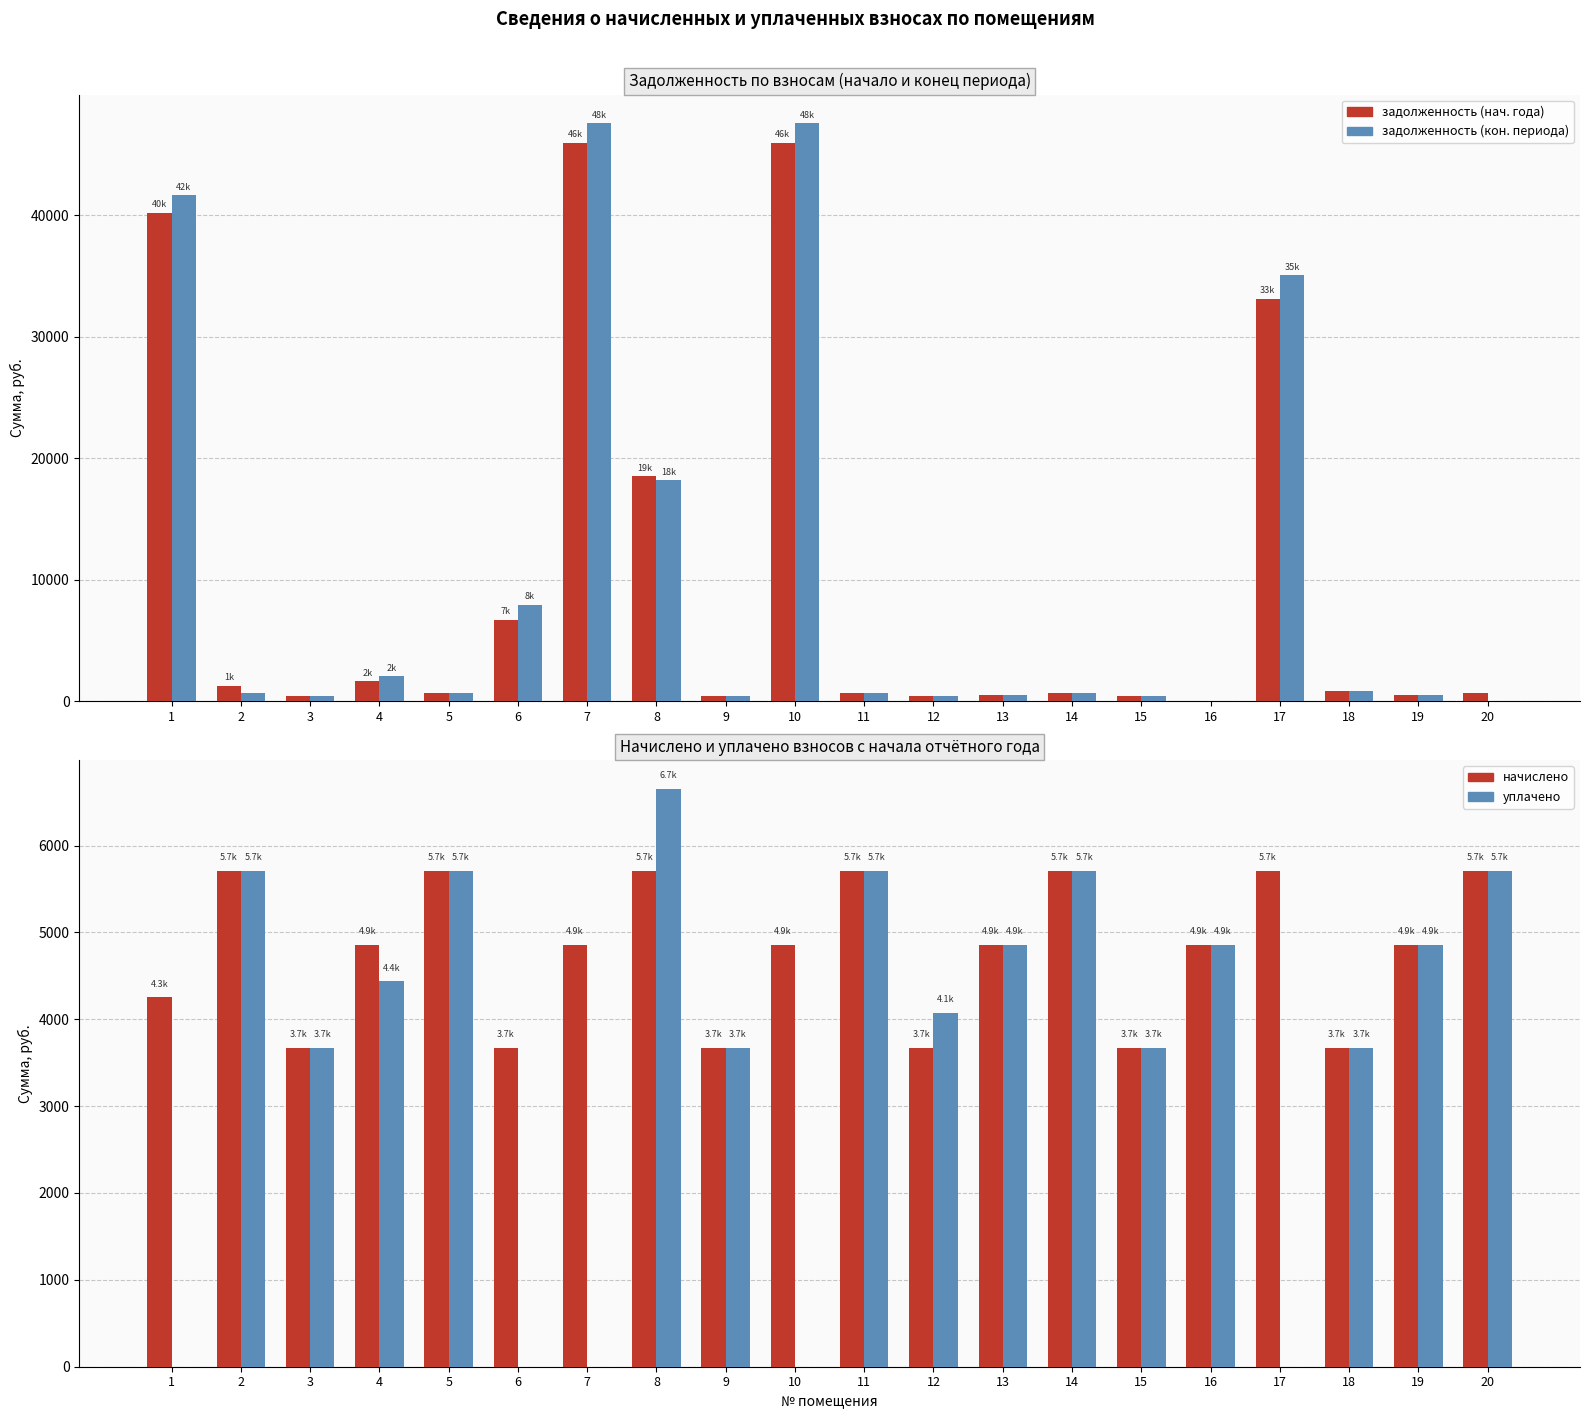

How many data points in задолженность (конец периода) are above 634?

12